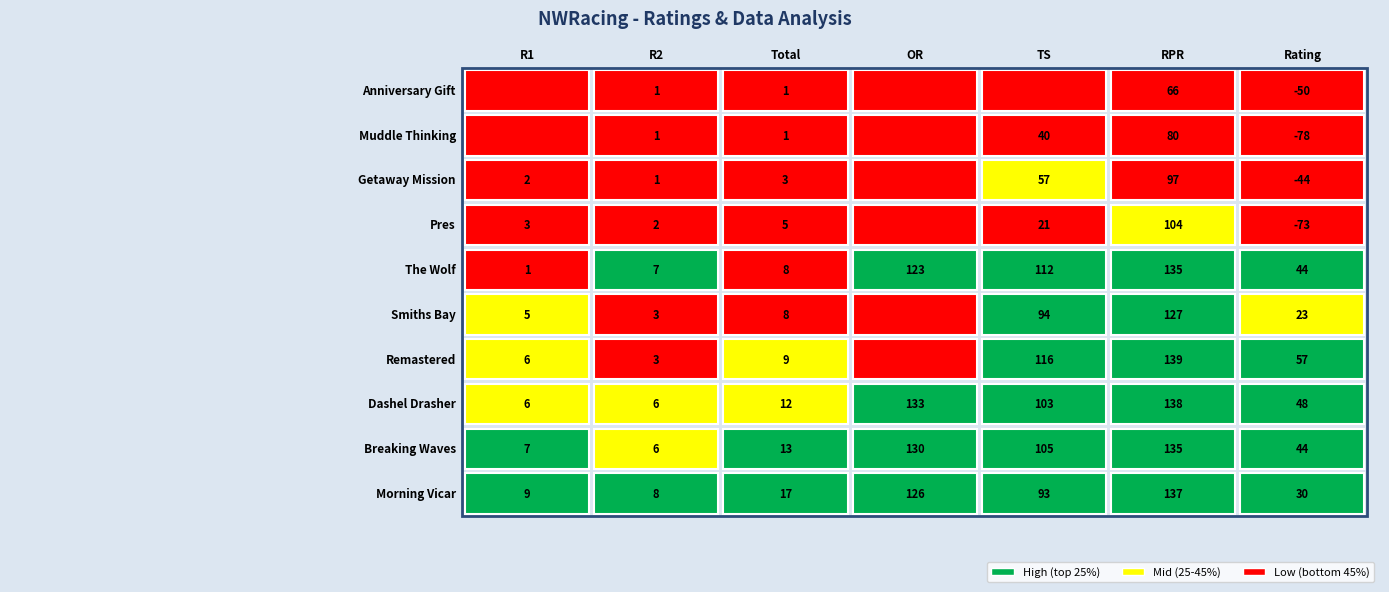

What is the approximate value of Remastered at 6?

56.9